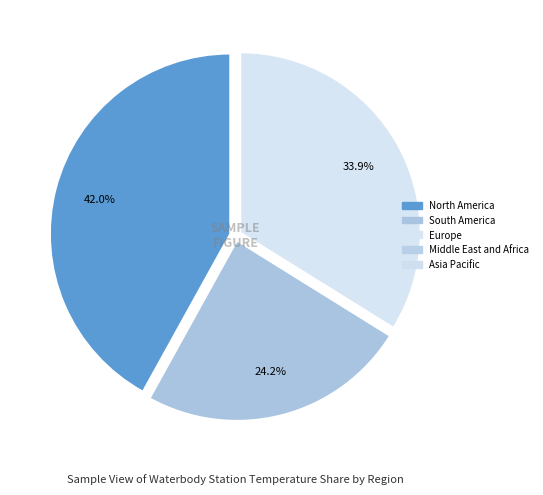

Is there any slice that represents more than half of the pie?

No